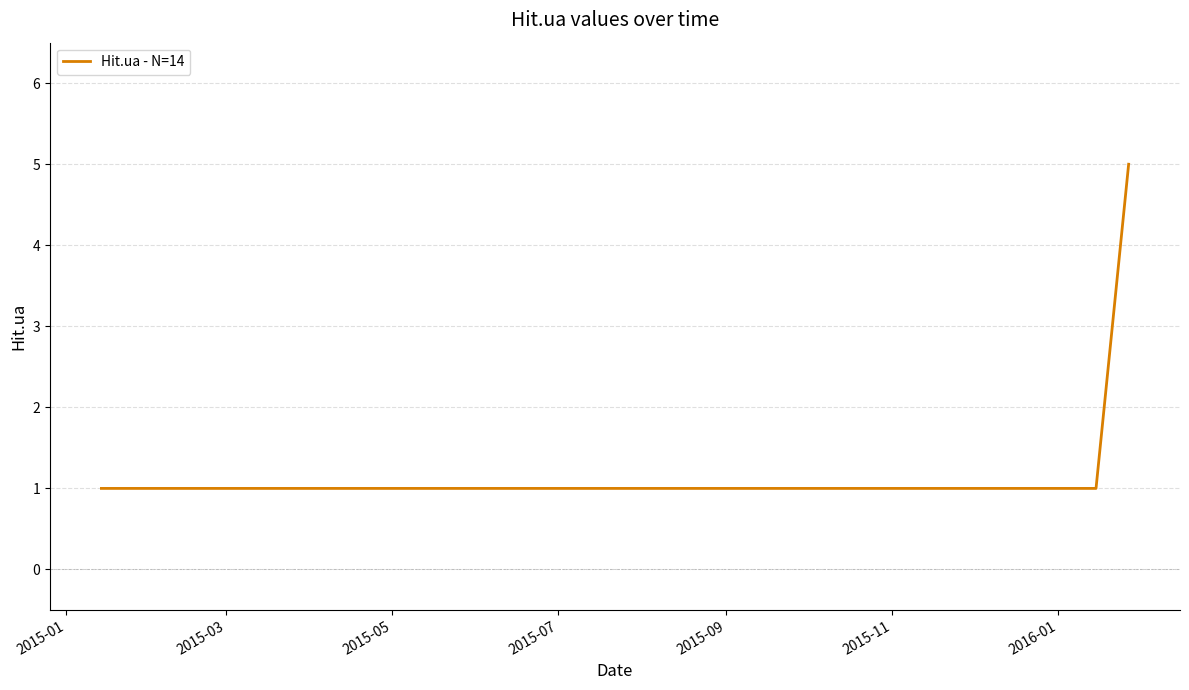

What is the greatest value displayed?

5